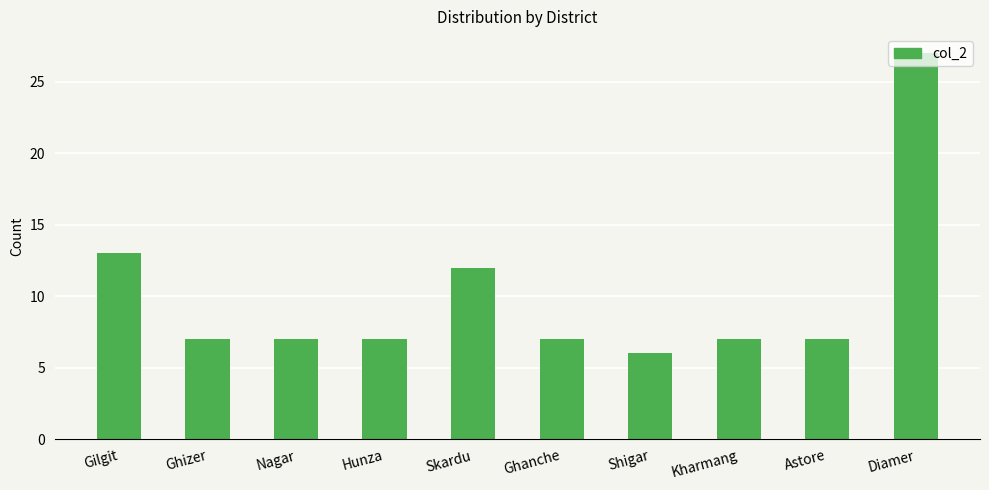

At which label is the value closest to 16?

Gilgit